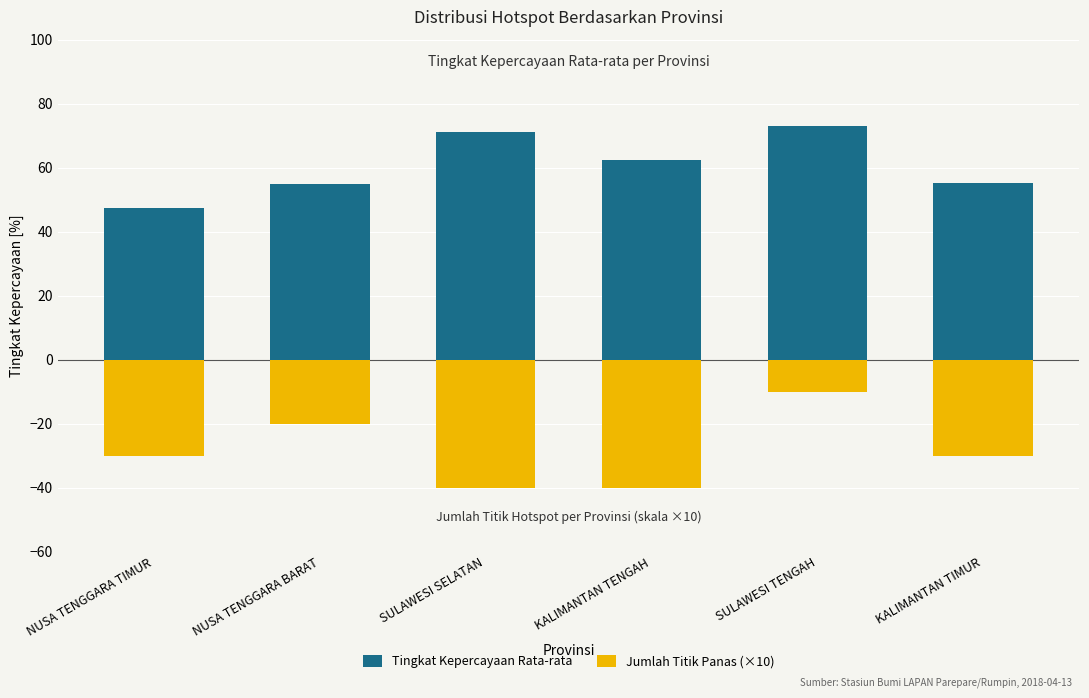

Rank the series by their average value, from lowest to highest.

Jumlah Titik Panas (×10), Tingkat Kepercayaan Rata-rata